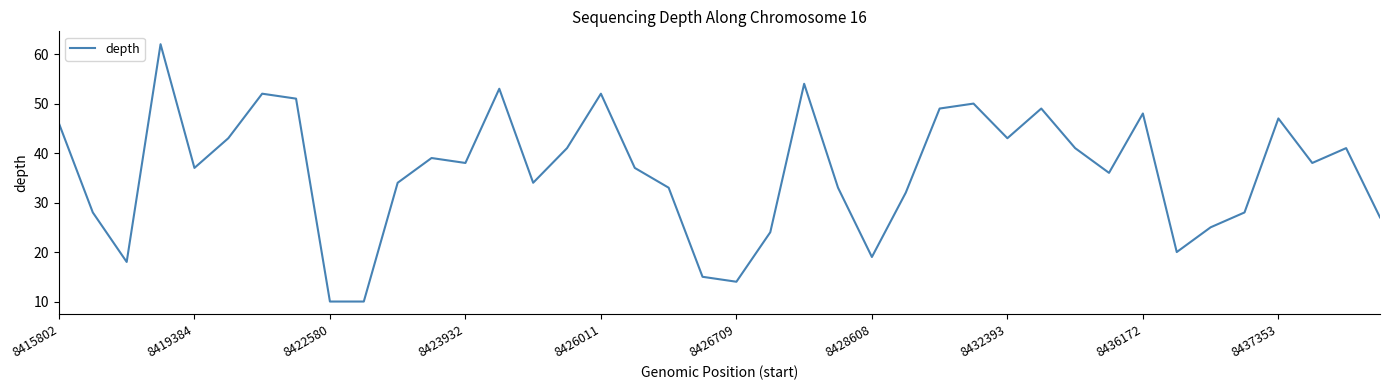

Is this an area chart (filled region under the line)?

No